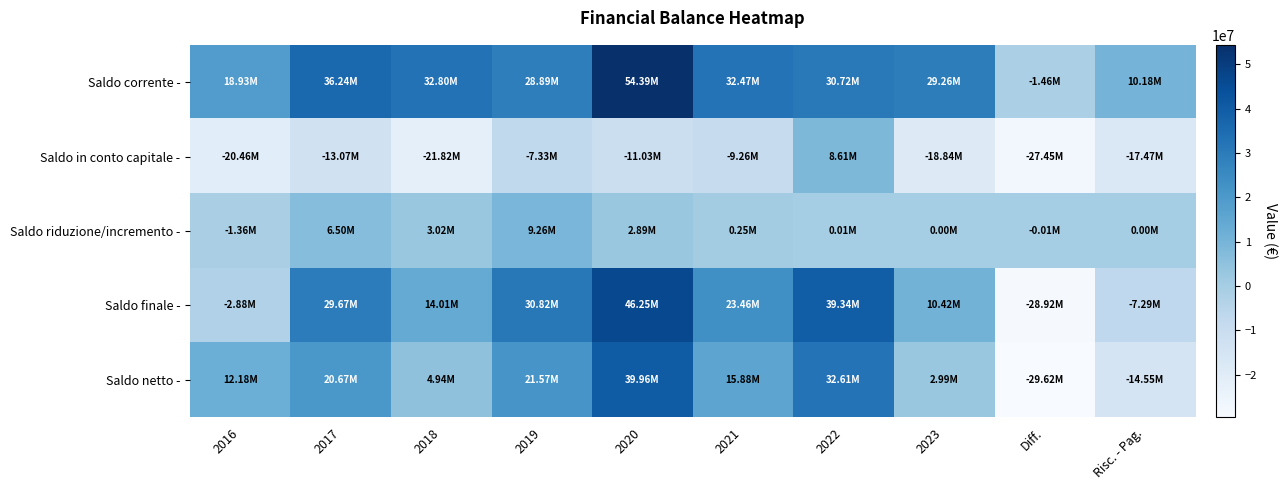

At how many categories does at least one series exceed 48178308?

1